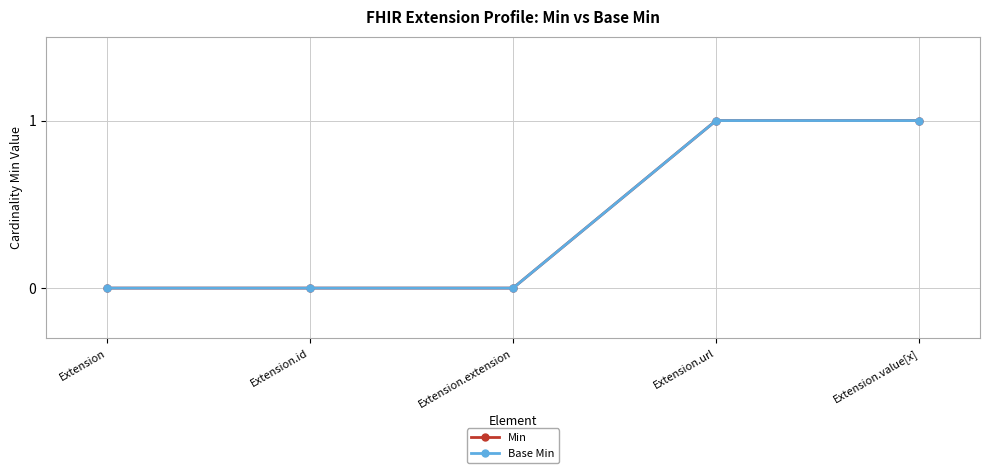

At which label is Base Min closest to 0?

Extension